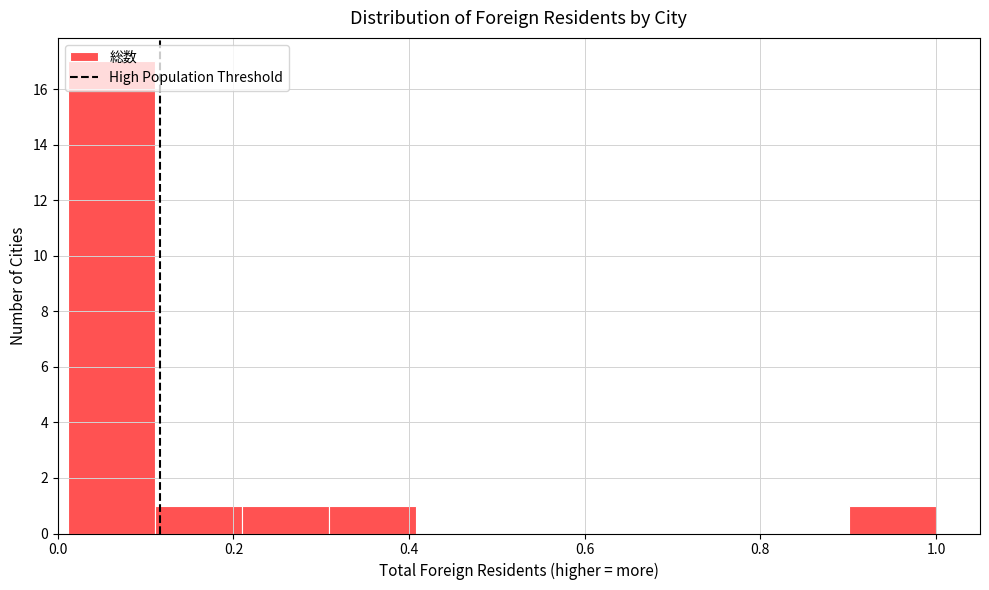

Reading left to right, list every bar in this chart as the range it spans on the x-axis followed by its height. Neither the bar edges nor the heights are printed on the chart, so give them approximately, as read against the axes.

0.02 to 0.12: 17
0.12 to 0.20: 1
0.20 to 0.30: 1
0.30 to 0.40: 1
0.40 to 0.50: 0
0.50 to 0.60: 0
0.60 to 0.70: 0
0.70 to 0.80: 0
0.80 to 0.90: 0
0.90 to 1.00: 1